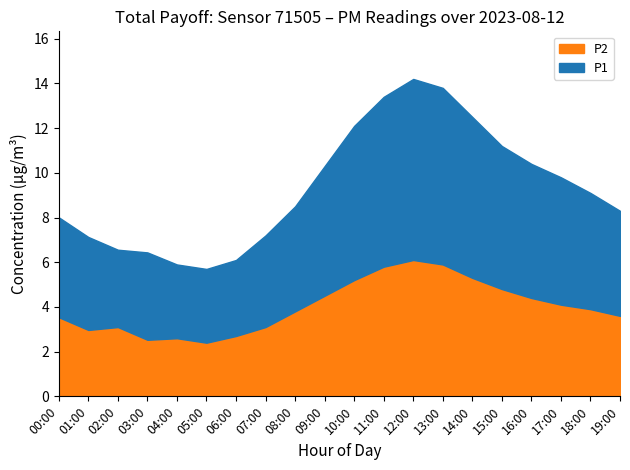

Which series has the widest spread of values?

P1